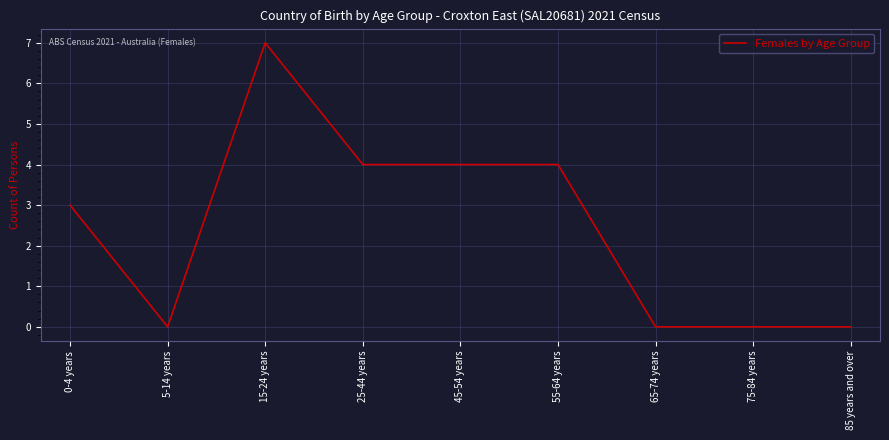

How many lines are shown in the chart?

1